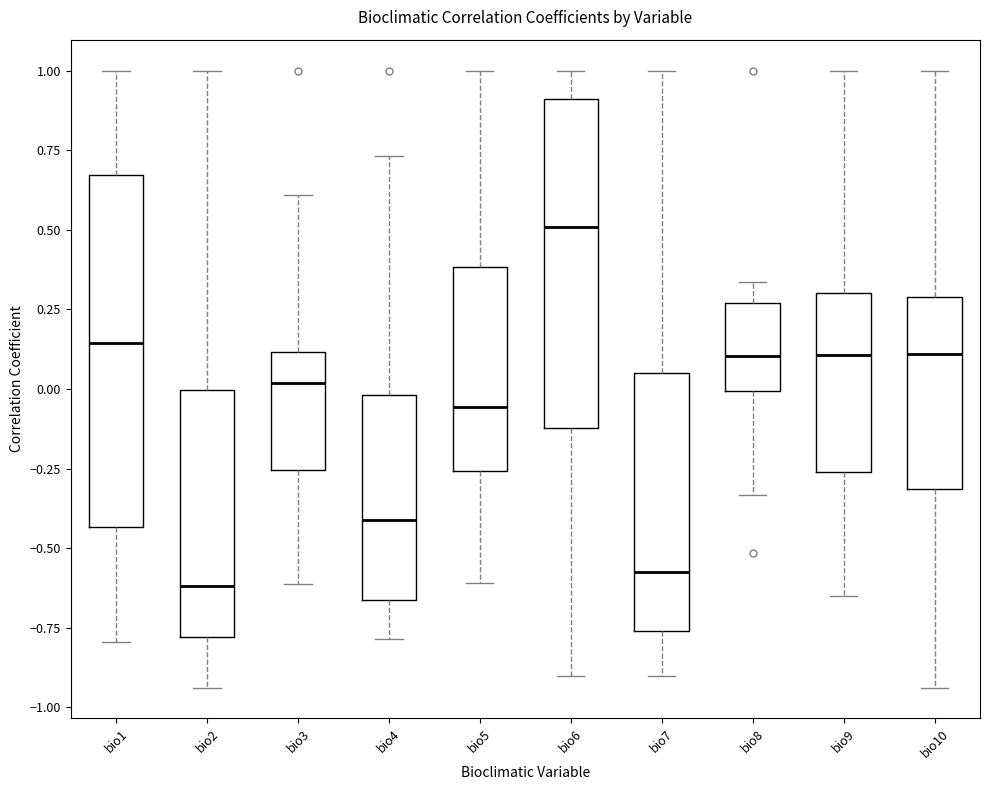

Which box is the tallest, from its lower edge to its upper edge?

bio1